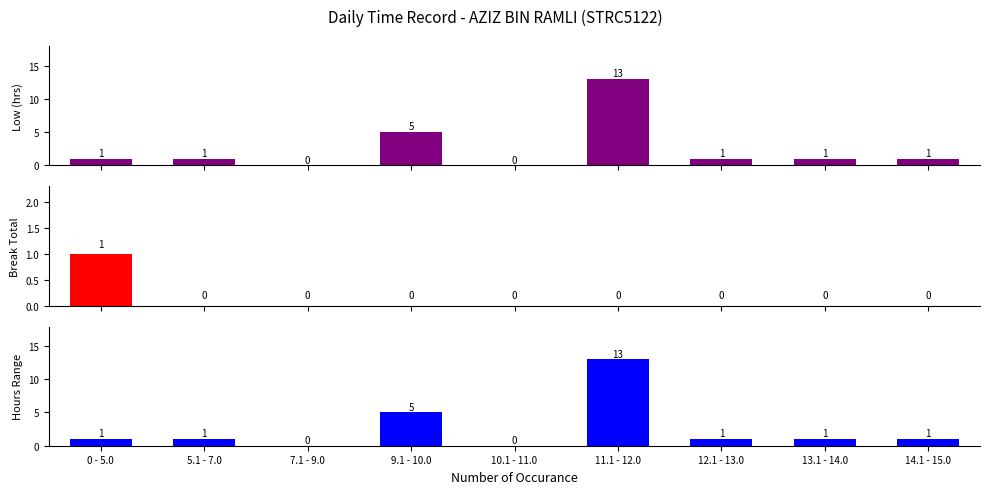

What is the sum of all Low (hrs) values?

23